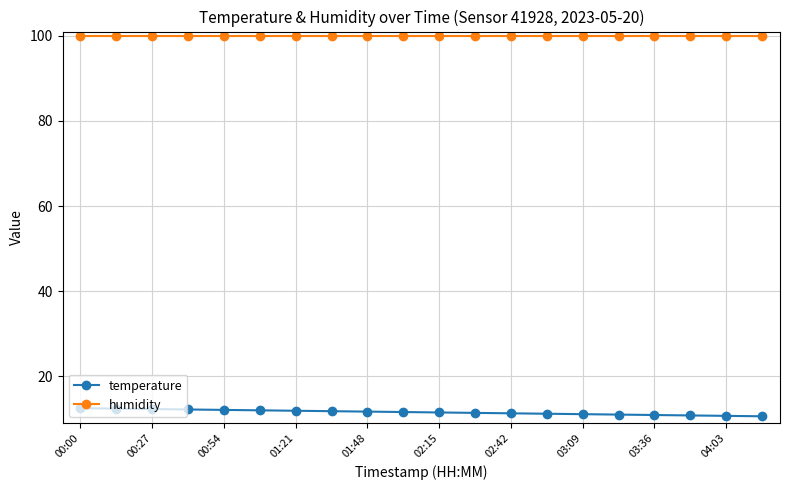

What is the value of the humidity point at the 16th from the left?

99.9